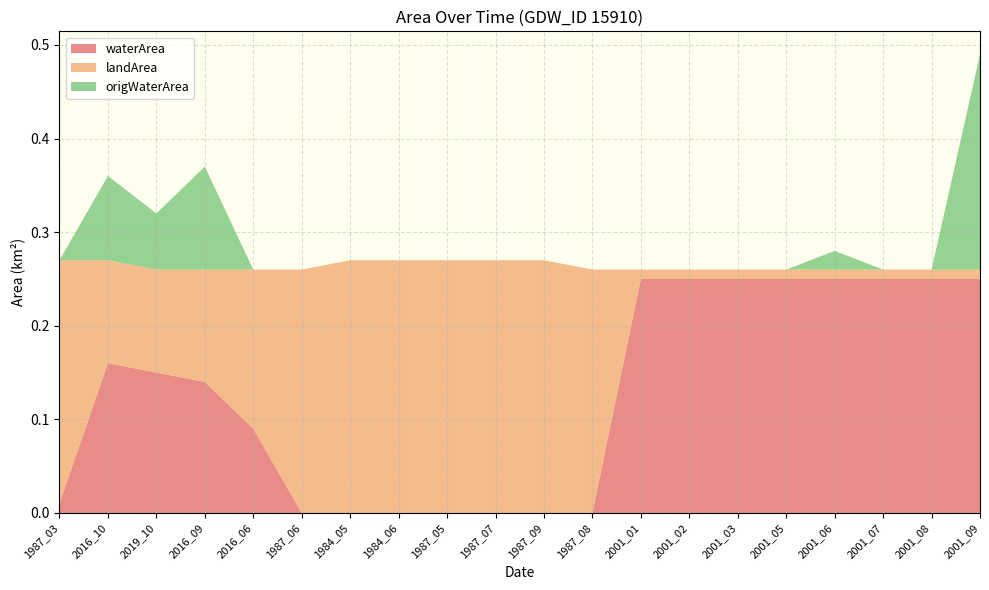

Reading right to left, what are all the values shown in this chart?

waterArea: 2001_09=0.2	2001_08=0.2	2001_07=0.2	2001_06=0.2	2001_05=0.2	2001_03=0.2	2001_02=0.2	2001_01=0.2	1987_08=0.0	1987_09=0.0	1987_07=0.0	1987_05=0.0	1984_06=0.0	1984_05=0.0	1987_06=0.0	2016_06=0.1	2016_09=0.1	2019_10=0.1	2016_10=0.2	1987_03=0.0
landArea: 2001_09=0.0	2001_08=0.0	2001_07=0.0	2001_06=0.0	2001_05=0.0	2001_03=0.0	2001_02=0.0	2001_01=0.0	1987_08=0.3	1987_09=0.3	1987_07=0.3	1987_05=0.3	1984_06=0.3	1984_05=0.3	1987_06=0.3	2016_06=0.2	2016_09=0.1	2019_10=0.1	2016_10=0.1	1987_03=0.3
origWaterArea: 2001_09=0.2	2001_08=0.0	2001_07=0.0	2001_06=0.0	2001_05=0.0	2001_03=0.0	2001_02=0.0	2001_01=0.0	1987_08=0.0	1987_09=0.0	1987_07=0.0	1987_05=0.0	1984_06=0.0	1984_05=0.0	1987_06=0.0	2016_06=0.0	2016_09=0.1	2019_10=0.1	2016_10=0.1	1987_03=0.0